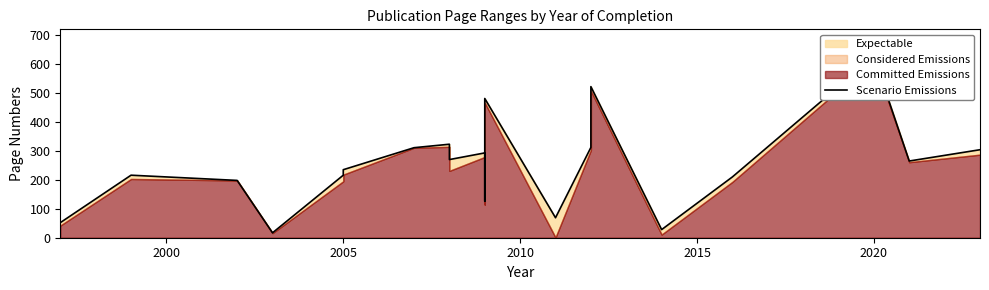

How many points are higher than both their immediate neighbors (excluding endpoints)?

6